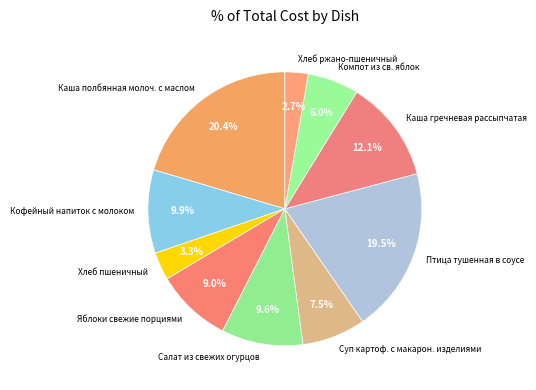

How many slices are in this pie chart?

10